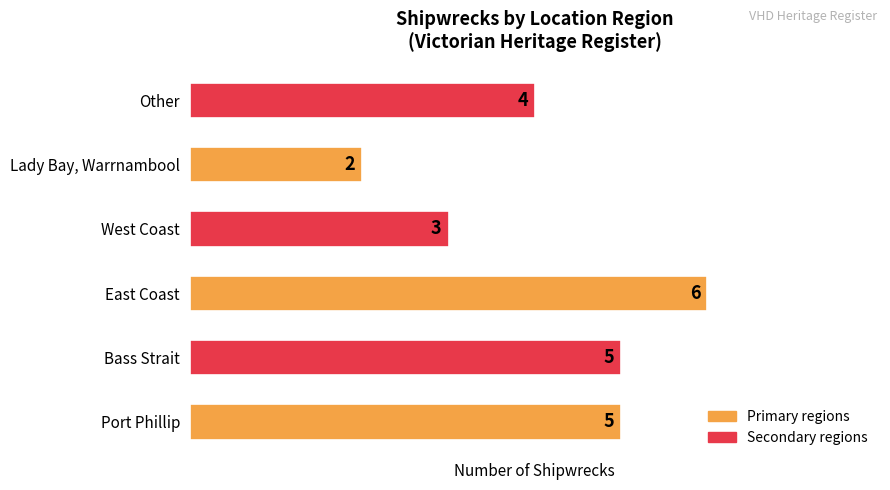

What is the difference between the second highest and second lowest values?

2